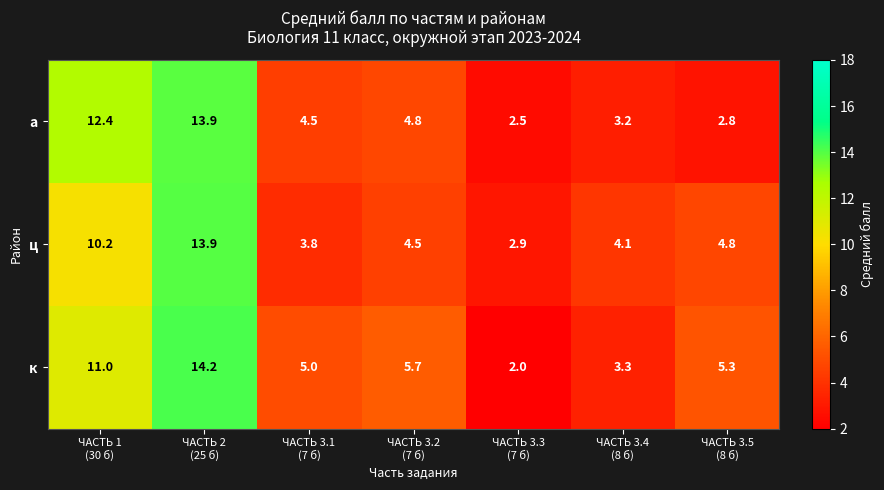

What is the greatest value displayed?

14.2